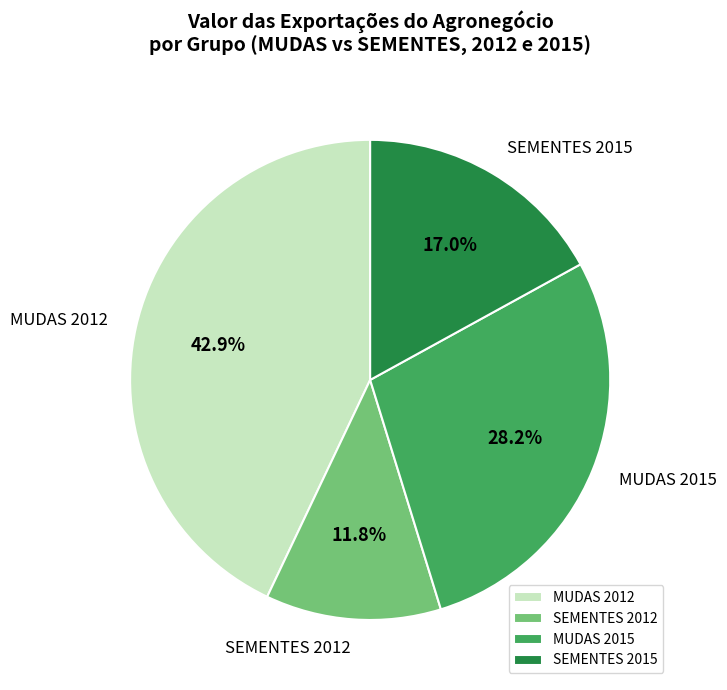

How many segments does this pie chart have?

4